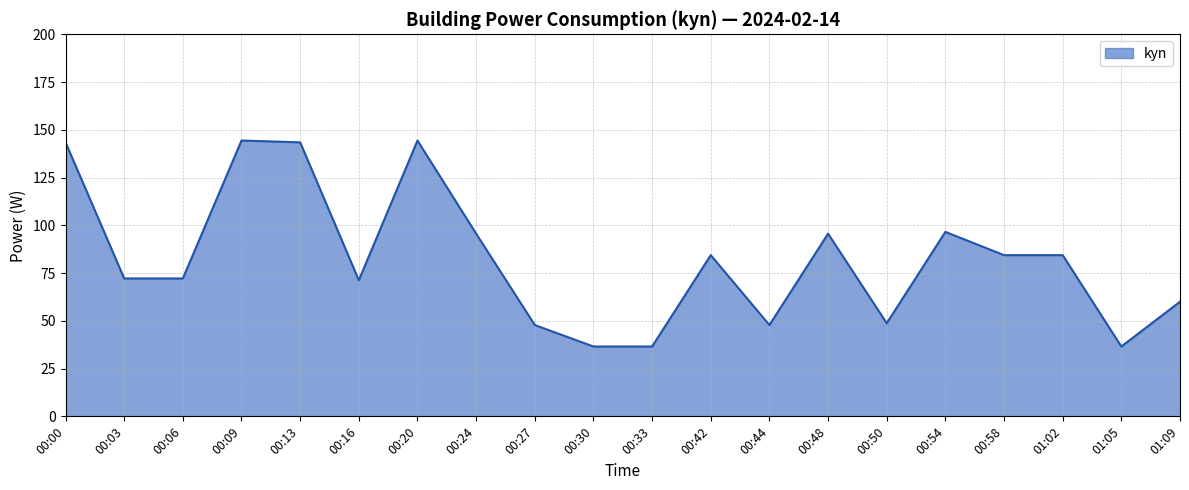

What is the difference between the maximum and minimum values?

107.8